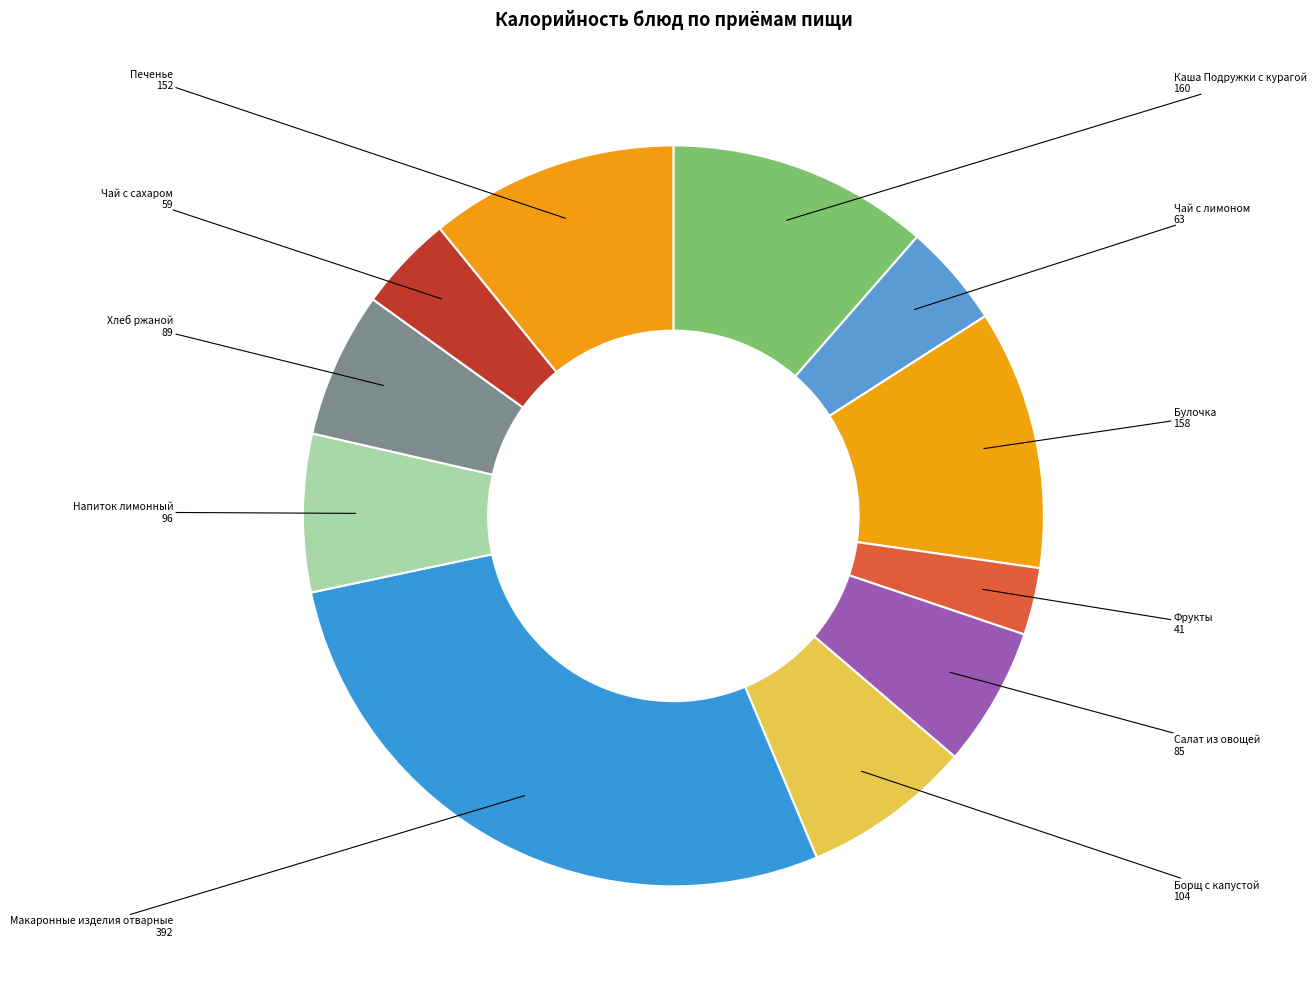

What is the largest slice in the pie chart?

Макаронные изделия отварные